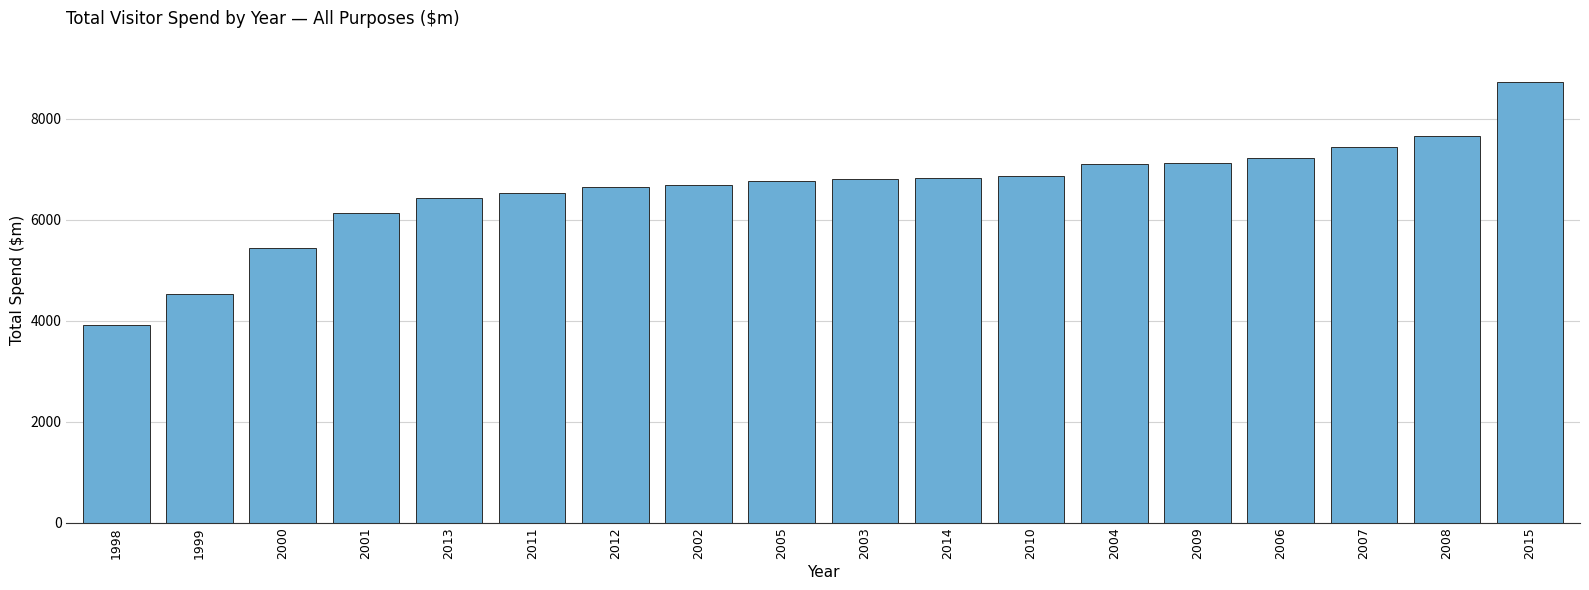

The chart shows a value of 7446.1 at 2007. True or false?

True